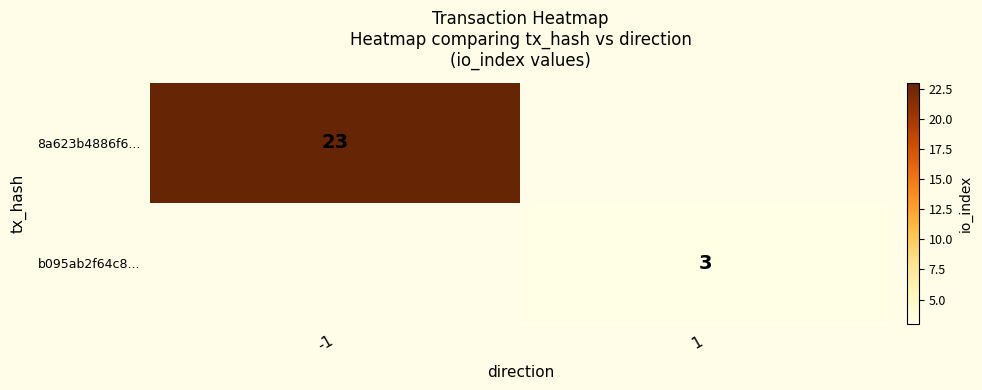

How many distinct data groups are displayed?

2